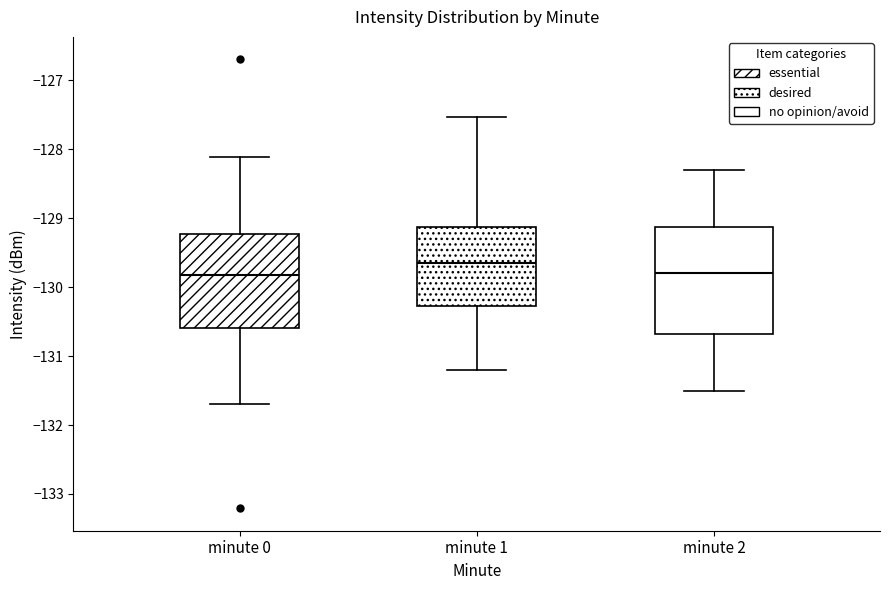

Which box's median line is the highest?

minute 1